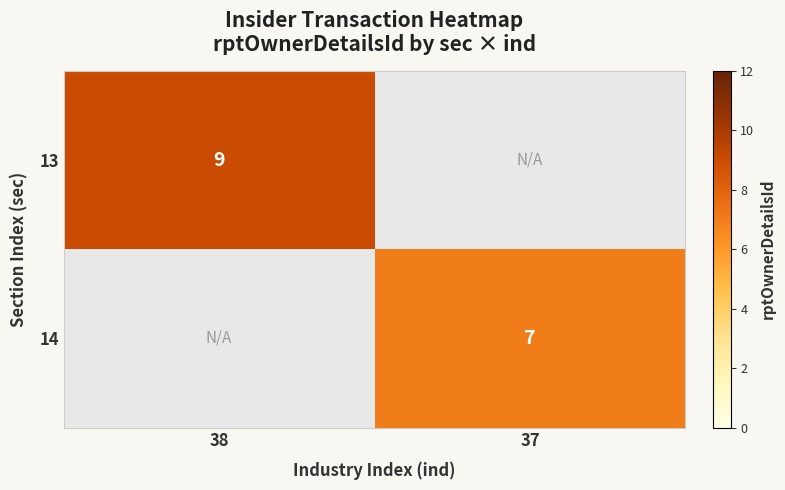

The 14 series shows 7 at 37. True or false?

True